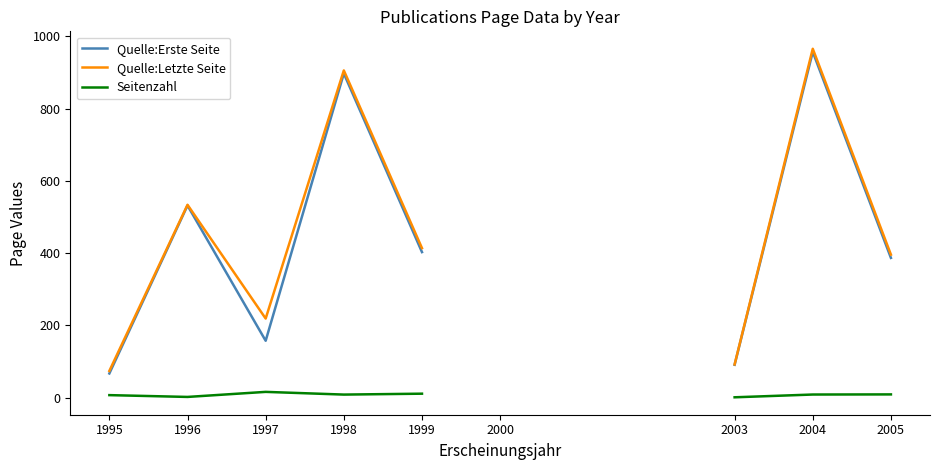

Does the chart display data point markers on the line(s)?

No